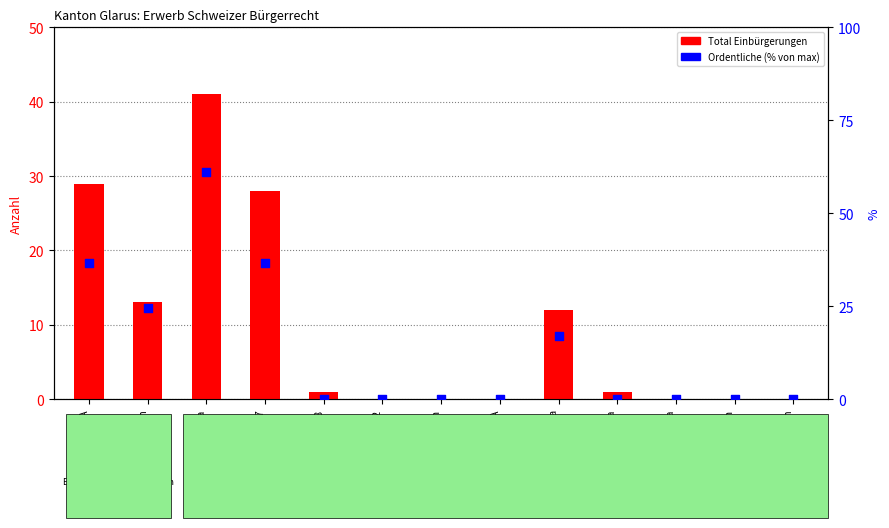

Is the value of Ordentliche (% of max) at Drittstaaten greater than the value of Total Einbürgerungen at Drittstaaten?

Yes